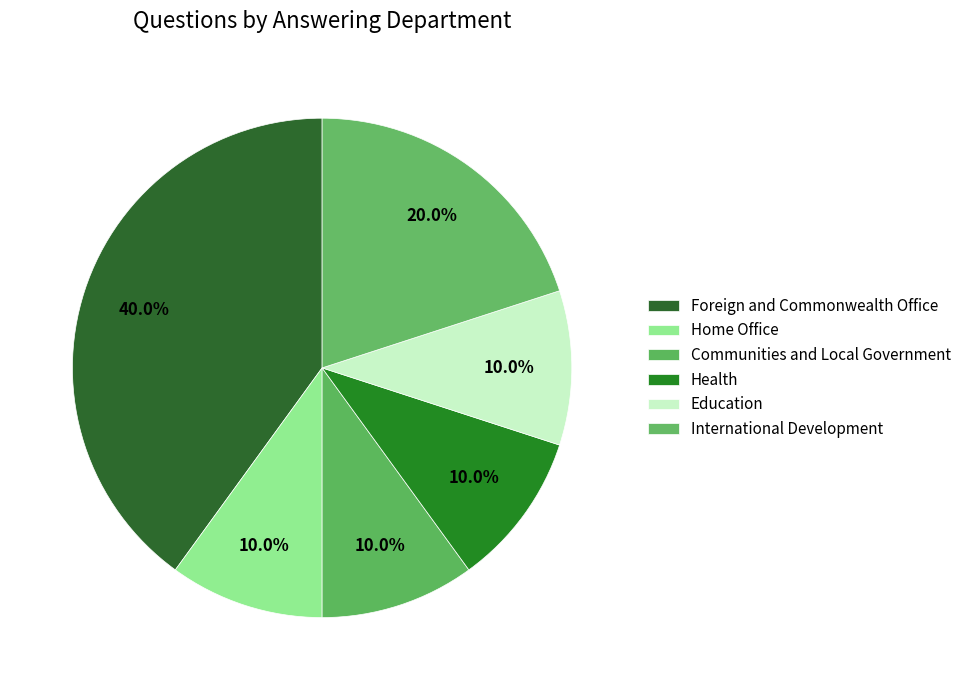

What is the change in value from Foreign and Commonwealth Office to Health?

-3